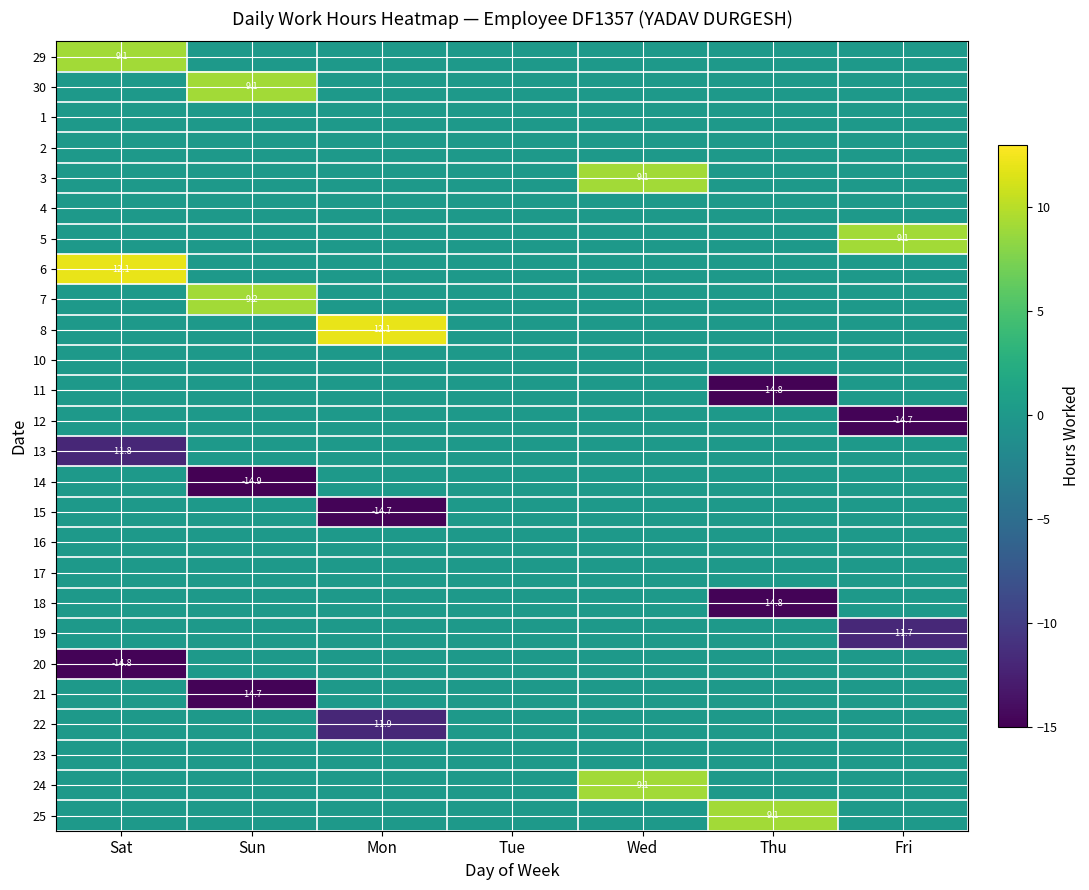

How many values in 22 are below zero?

1